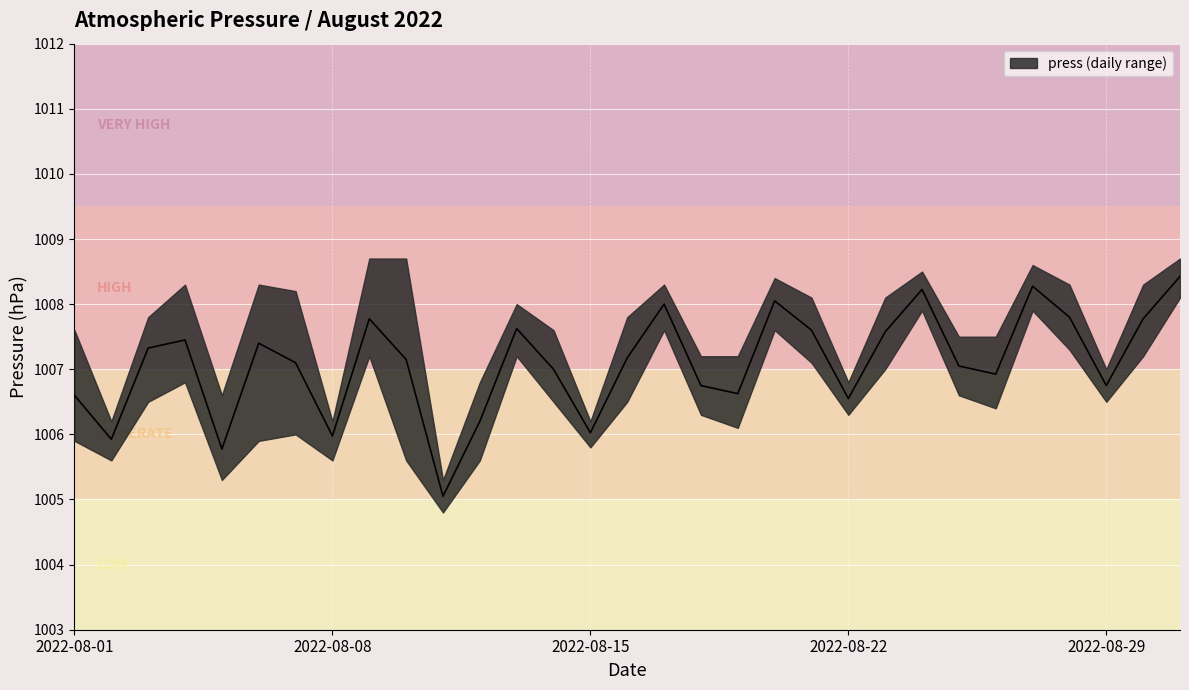

The chart shows a value of 1486.5 at 11. True or false?

False